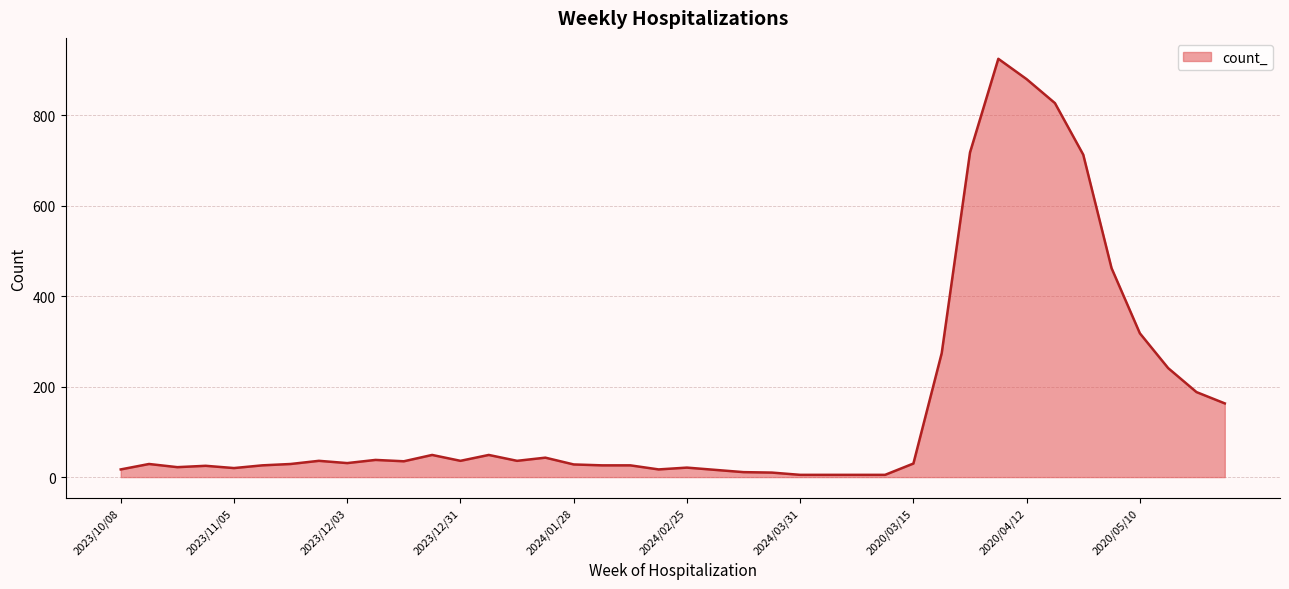

What is the maximum value shown in the chart?

925